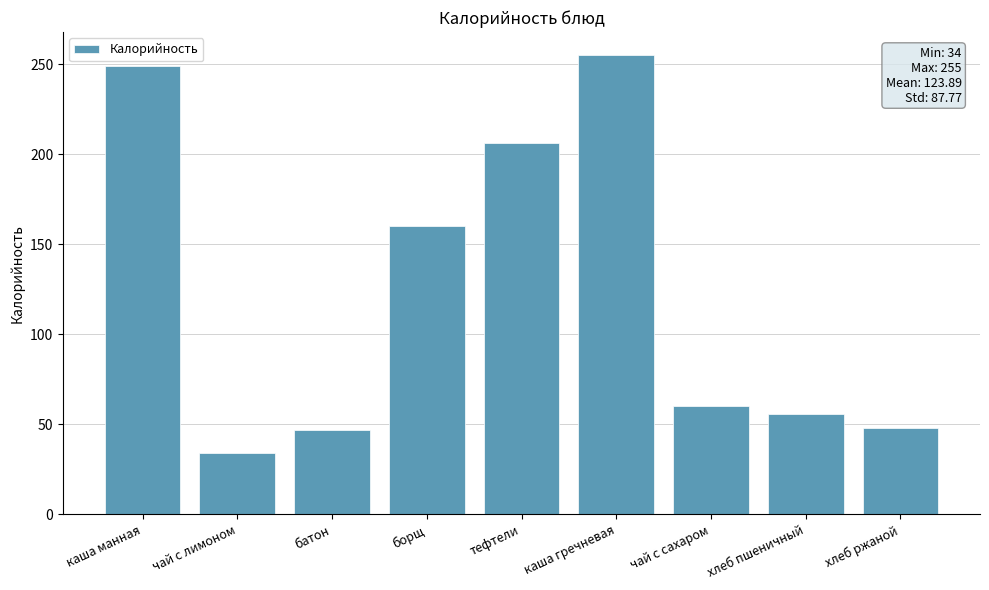

What is the difference between the second highest and second lowest values?

202